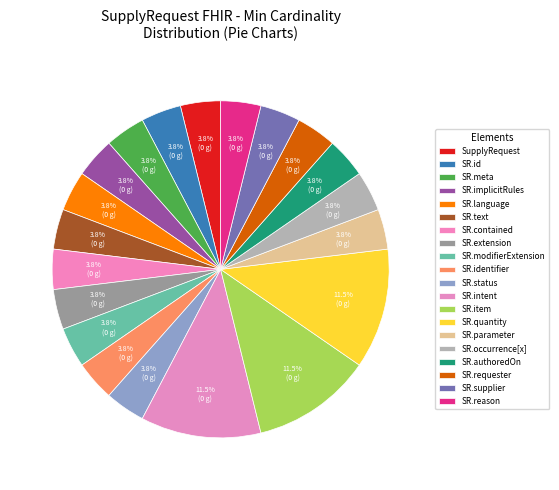

Which slice is the largest?

SupplyRequest.intent